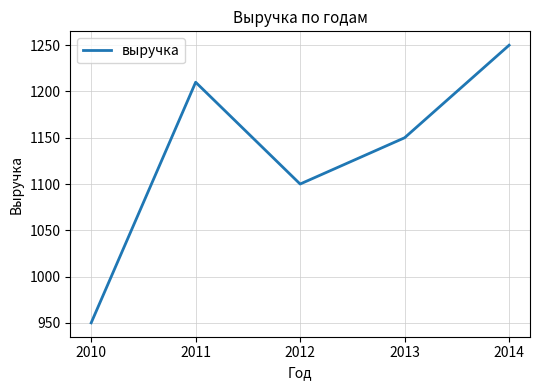

What is the change in value from 2010 to 2012?

+150